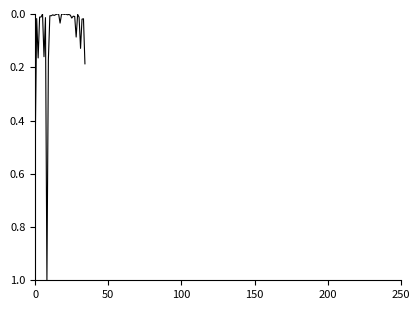

What is the difference between the second highest and second lowest values?

0.5